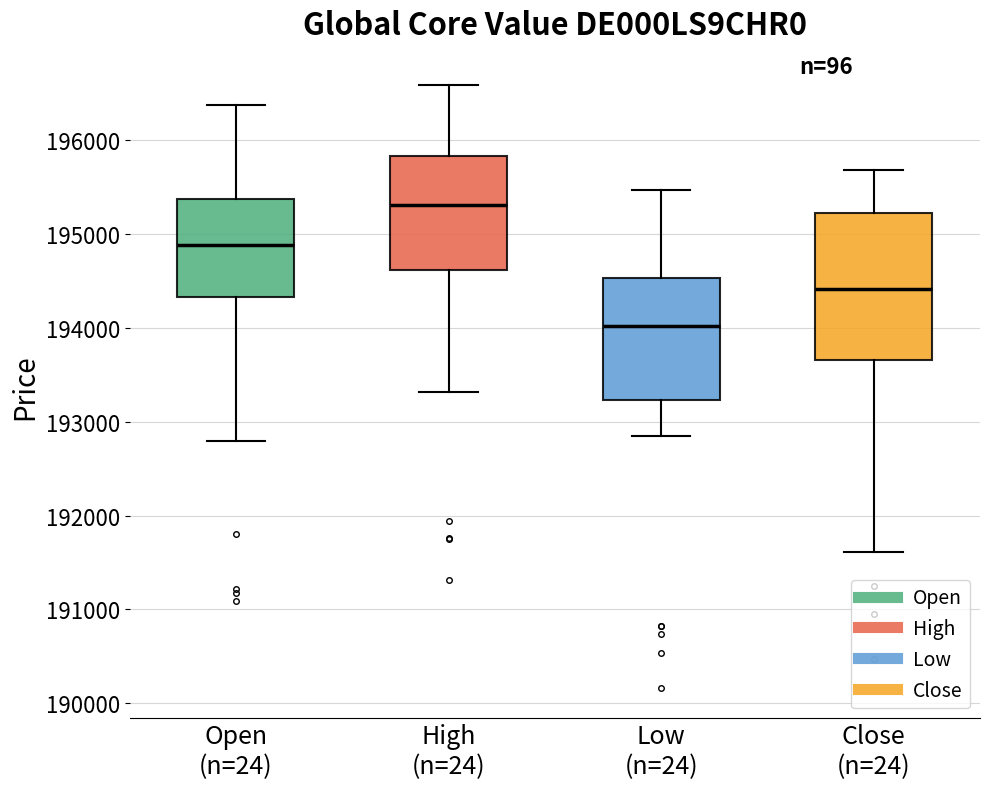

Reading left to right, read every box against the y-axis: the position of its median line, the range the box covers, and the ends of its whiskers. The values are not printed on the chart, so give them approximately, as read against the axis.

Open (n=24): median 194900, box 194300 to 195400, whiskers 192800 to 196400
High (n=24): median 195300, box 194600 to 195800, whiskers 193300 to 196600
Low (n=24): median 194000, box 193200 to 194500, whiskers 192800 to 195500
Close (n=24): median 194400, box 193700 to 195200, whiskers 191600 to 195700